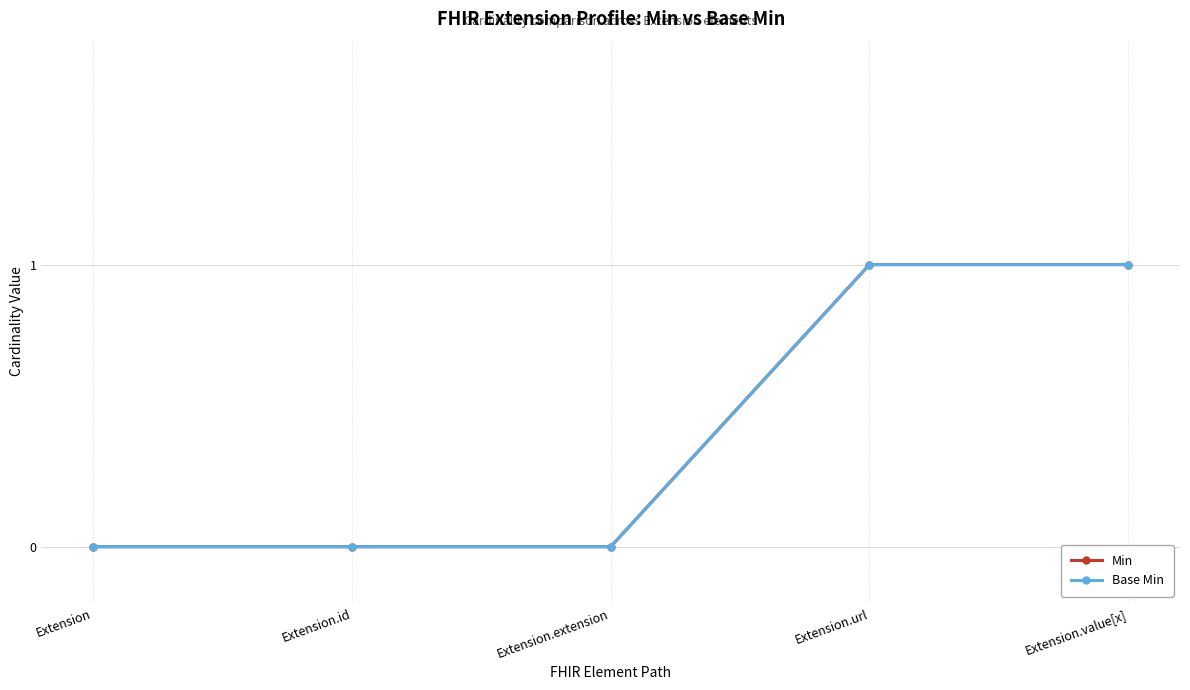

Is it true that Min equals -1 at Extension.id?

False